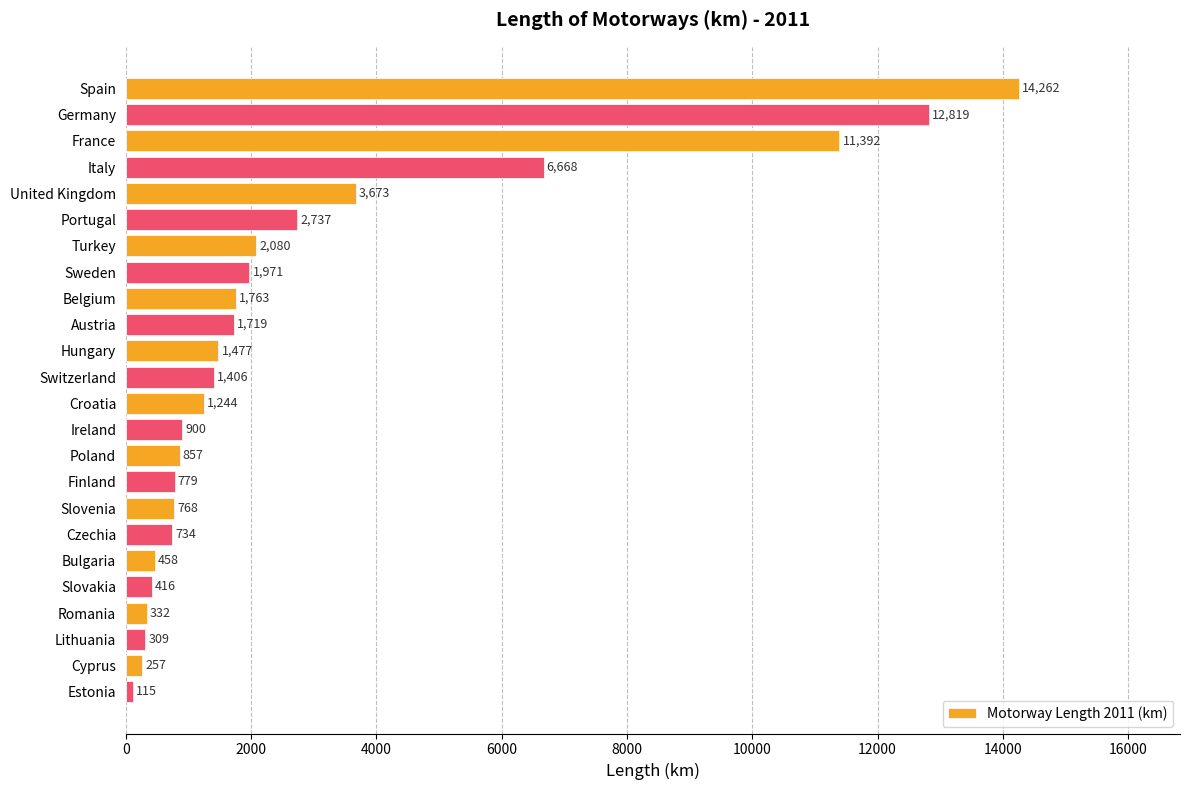

Are the bars grouped side by side (vs. stacked)?

No